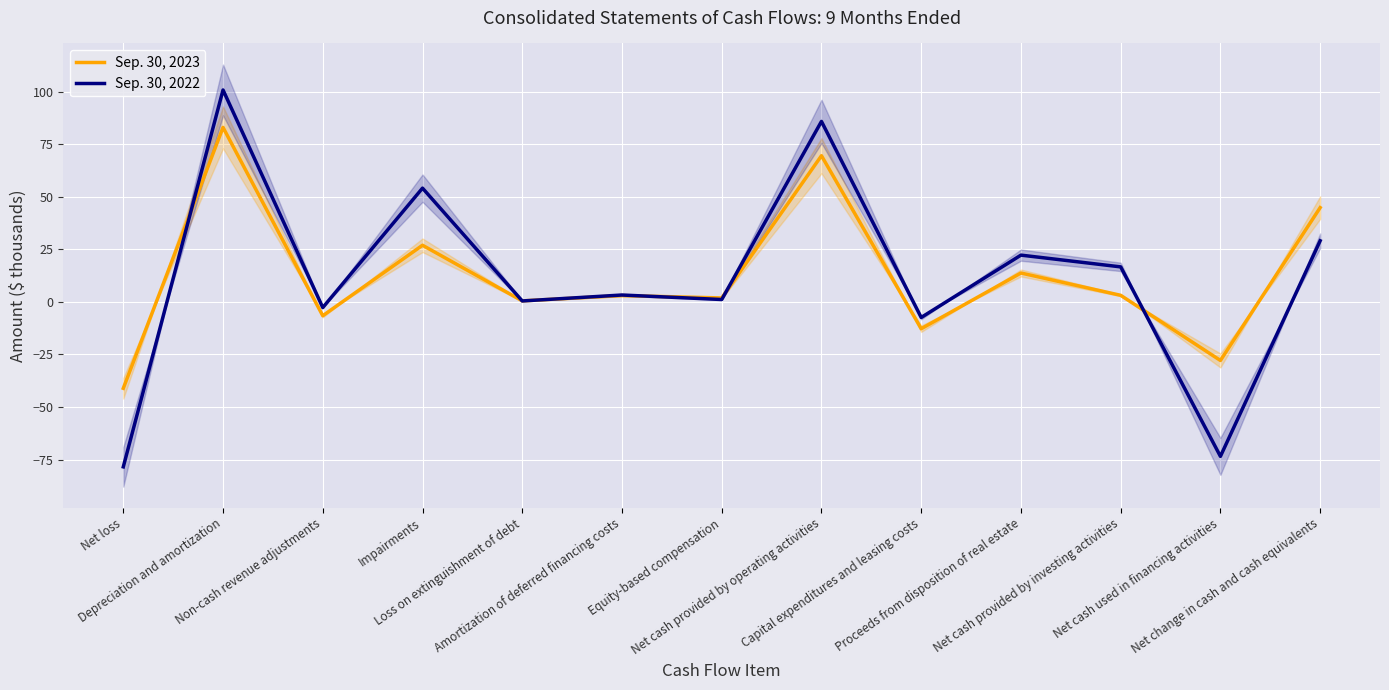

What is the sum of the Sep. 30, 2023 values at Equity-based compensation and Net change in cash and cash equivalents?

46.8